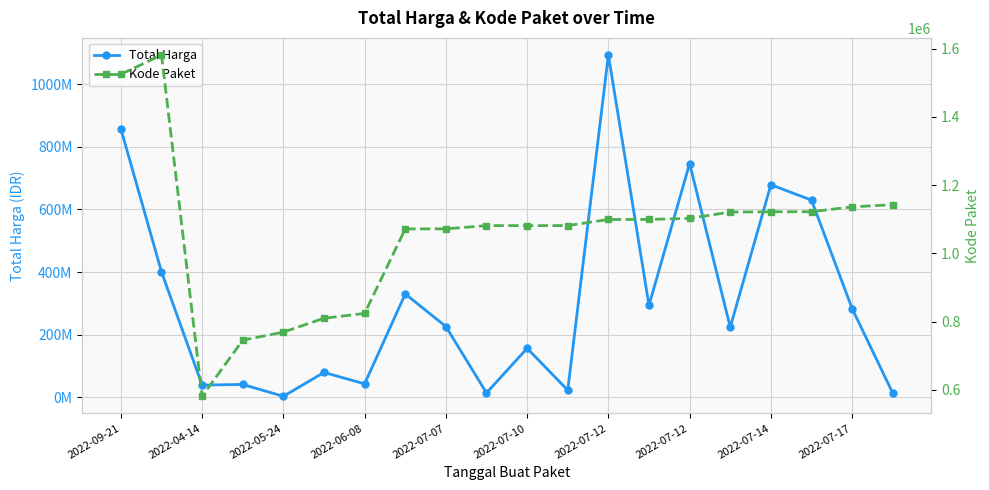

Is it true that Total Harga equals 257571902 at 2022-07-10?

False